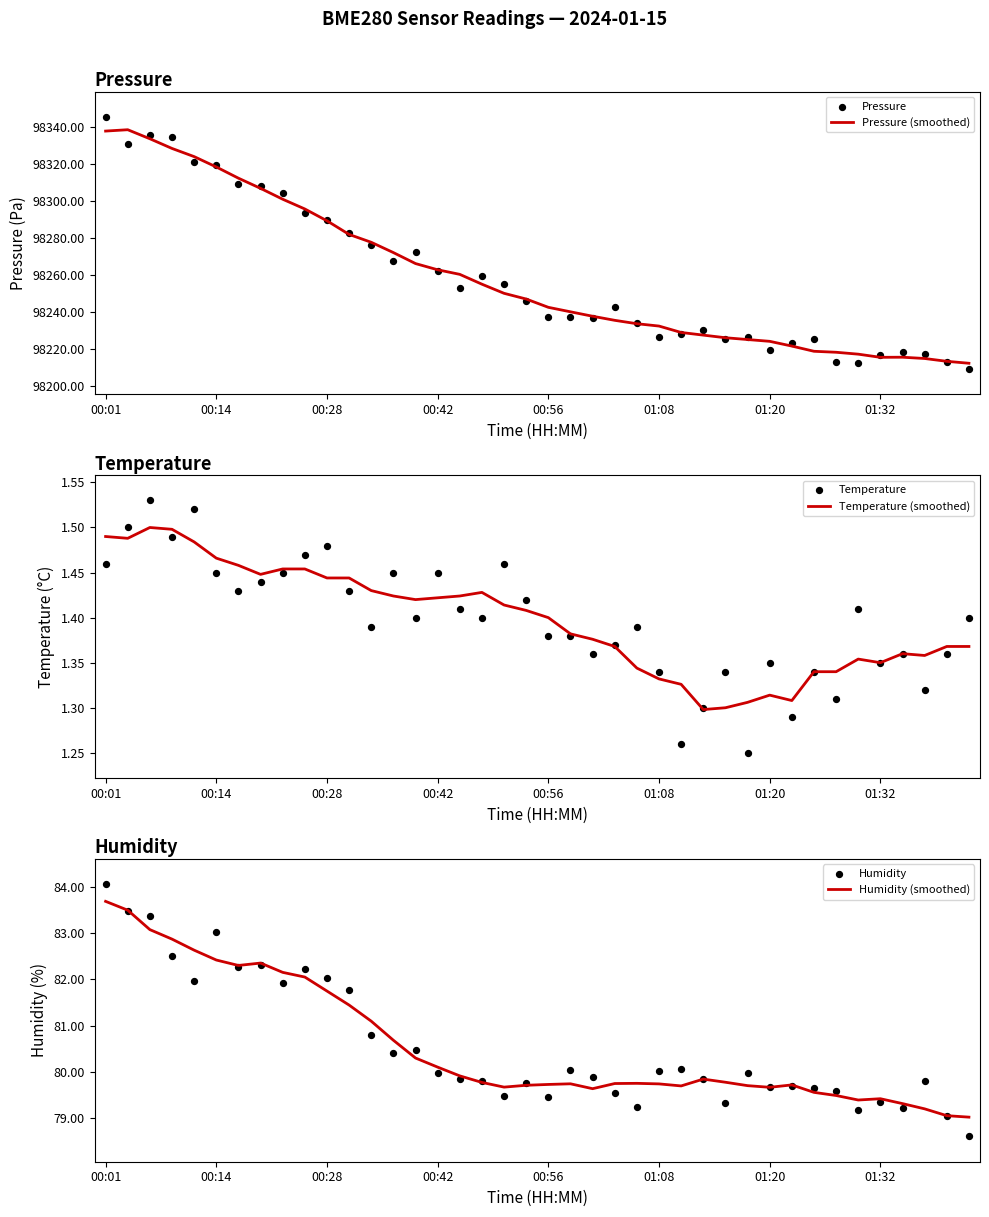

Which series has the largest total across all categories?

Pressure (smoothed)